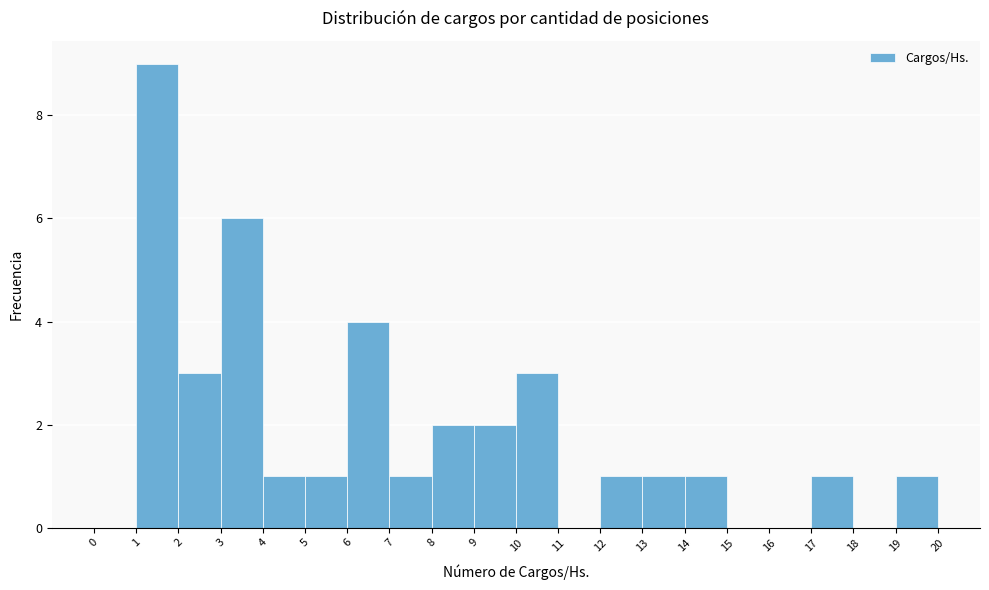

Over which range of the x-axis is the bar tallest?

1 to 2